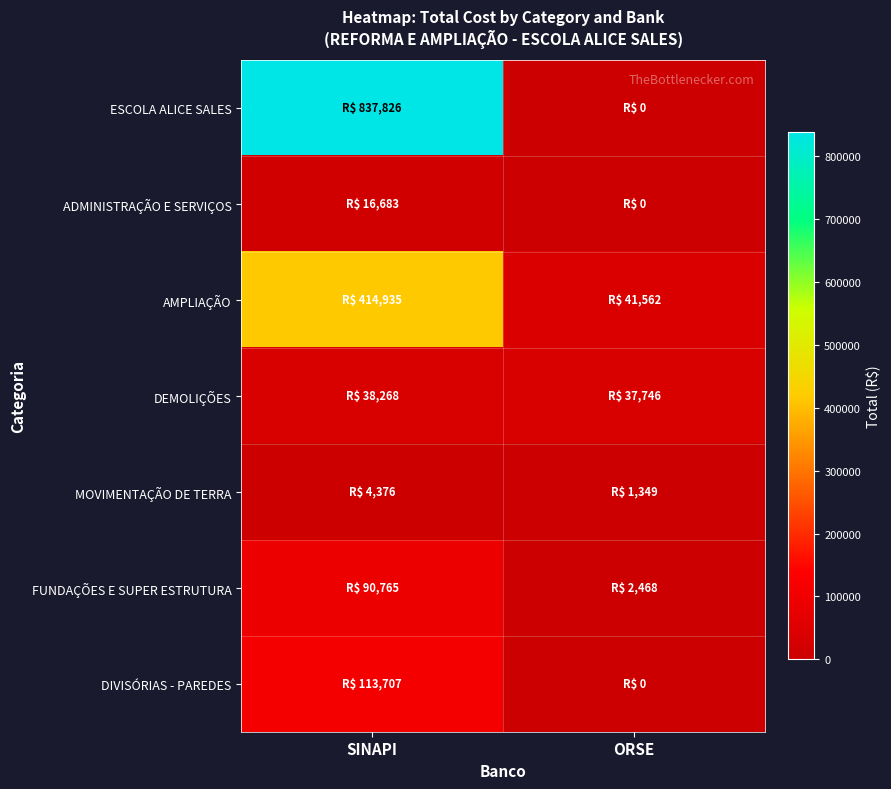

At which category is the sum across all series the highest?

SINAPI